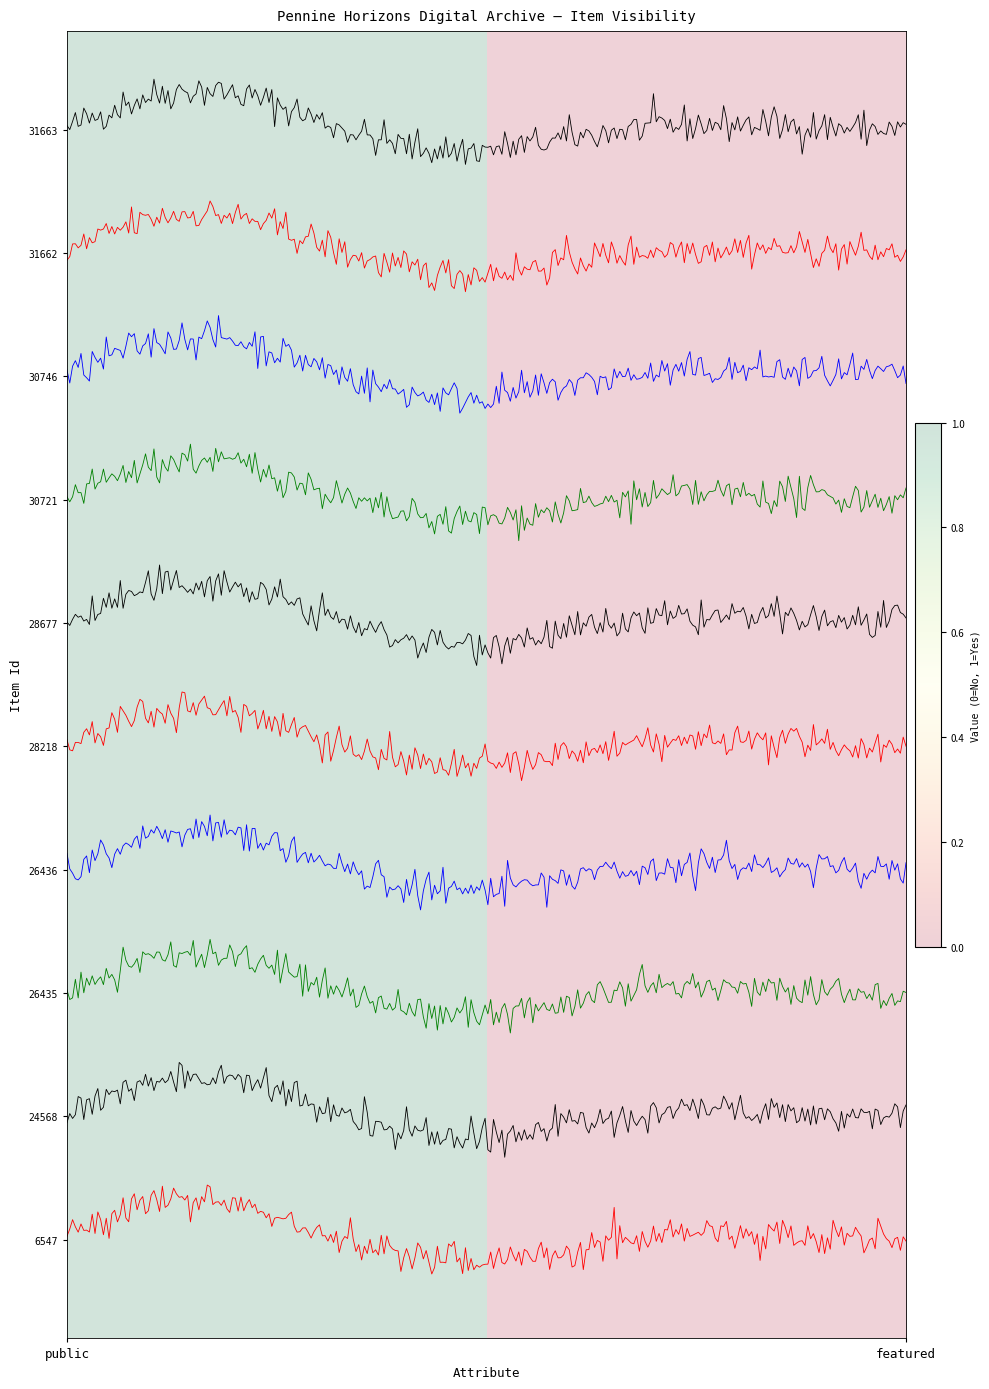

At how many categories does at least one series exceed 0?

1